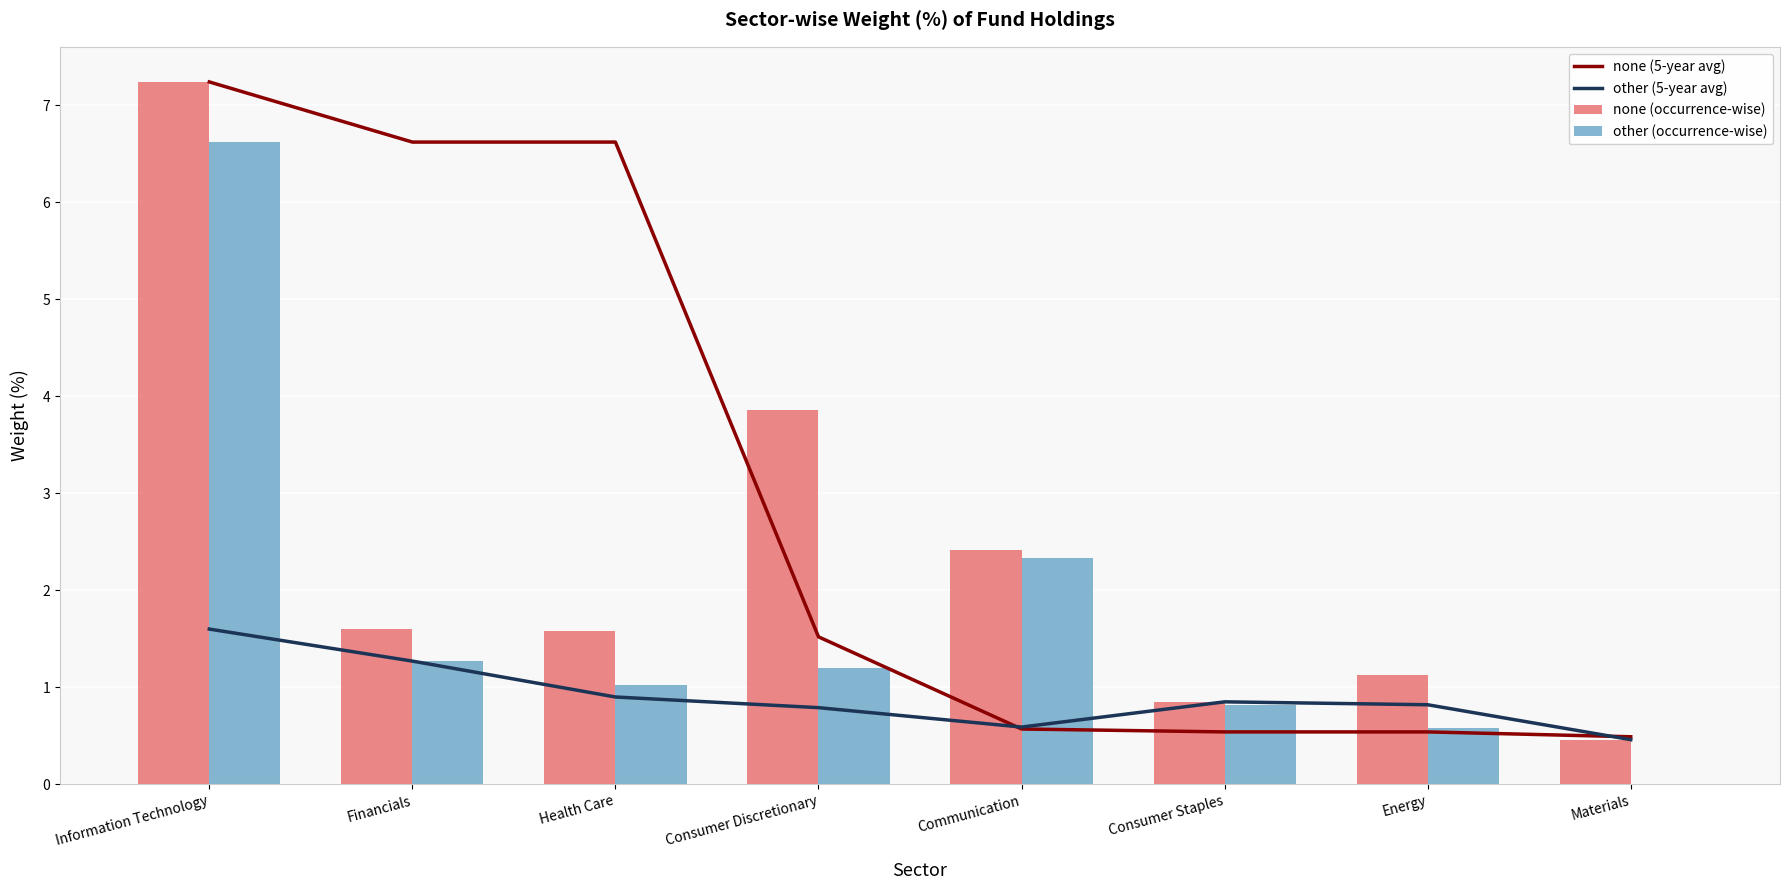

Rank the series by their maximum value, from highest to lowest.

none (5-year avg), none (occurrence-wise), other (occurrence-wise), other (5-year avg)